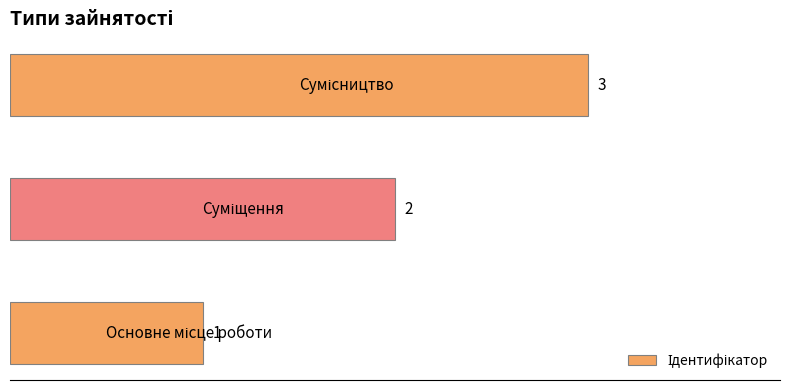

What is the greatest value displayed?

3